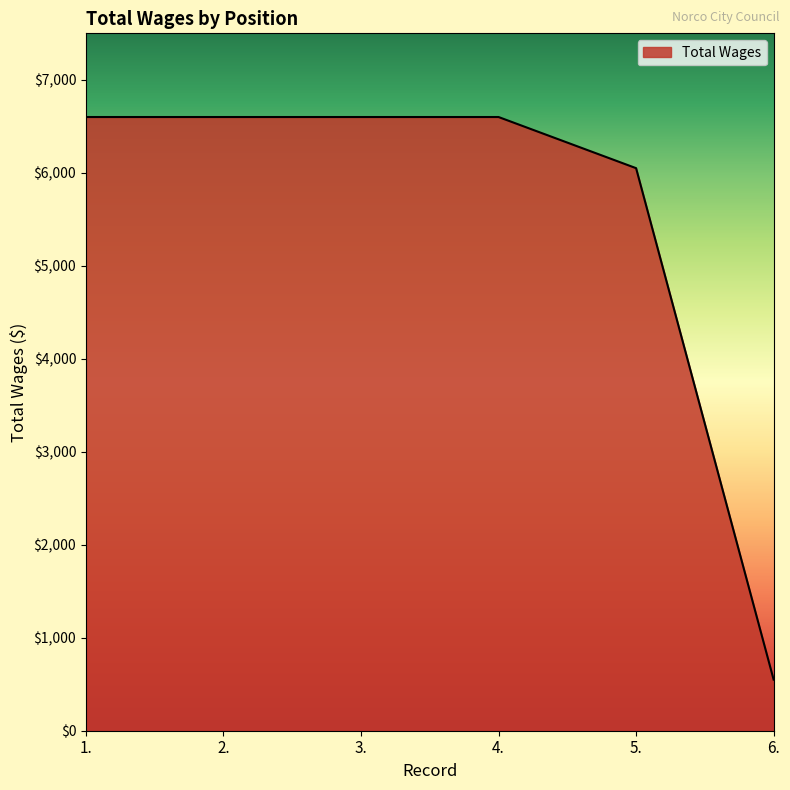

Is it true that the value at 1. is 1668?

False